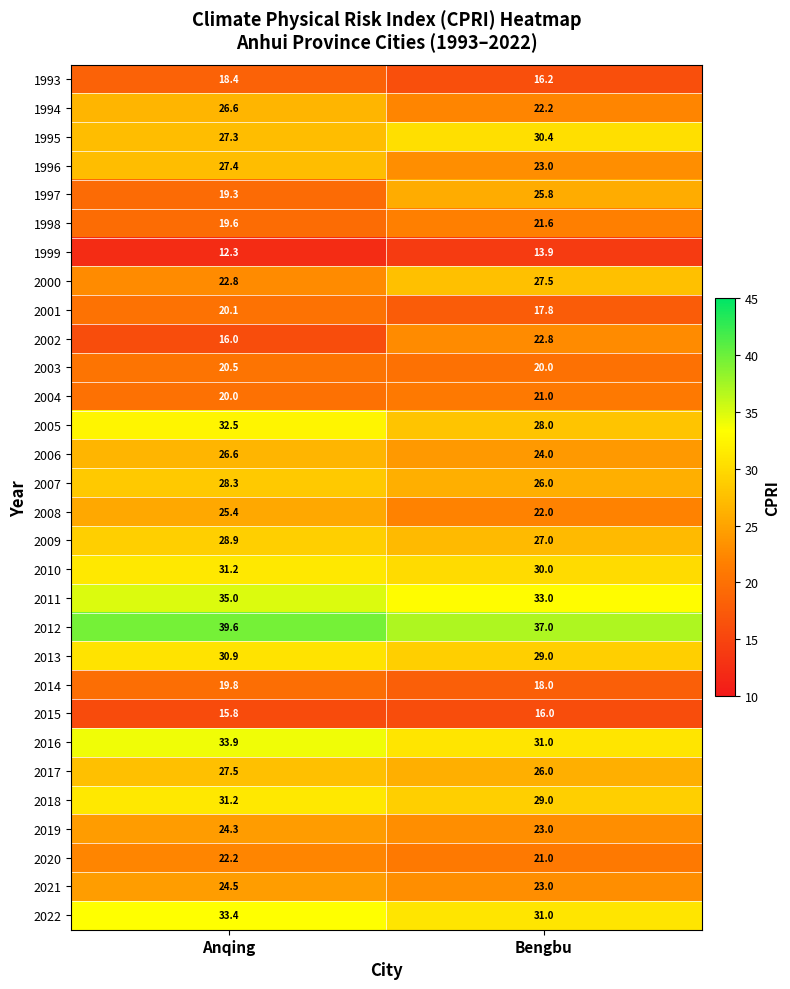

How many values in the 2001 series exceed 20?

1